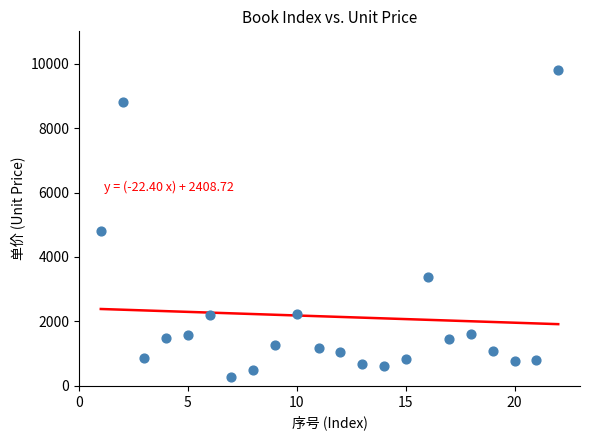

What is the range of X values (max minus min)?

21.0